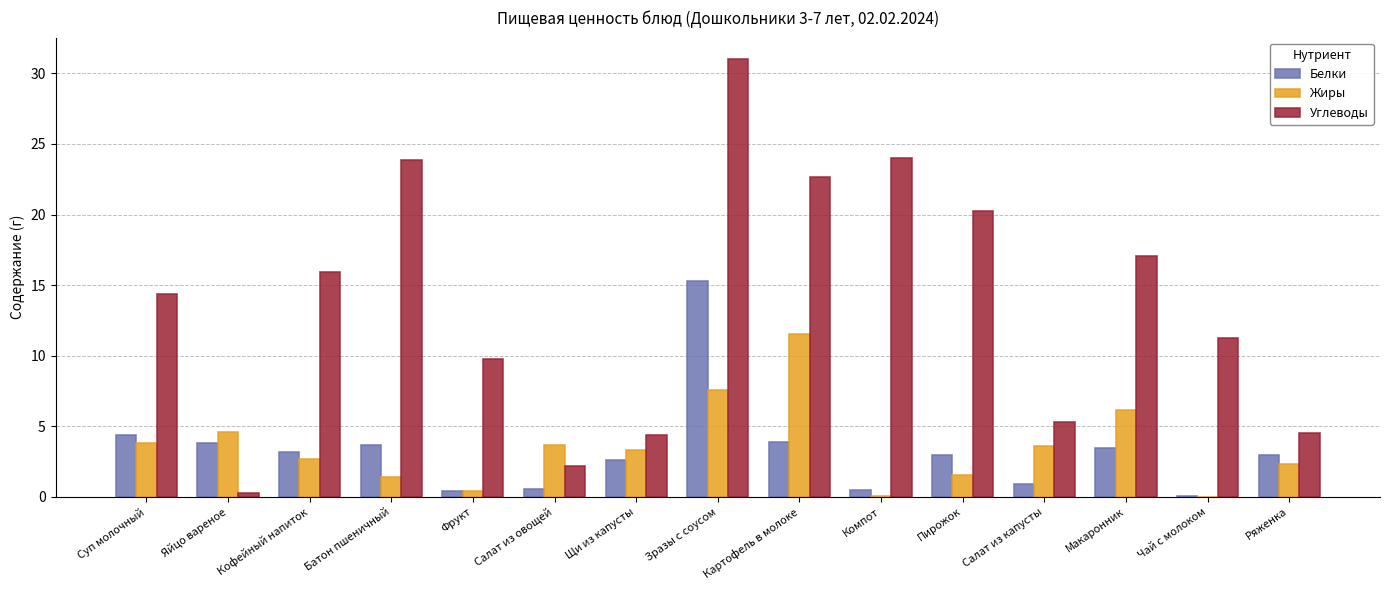

What is the total value across all series at Щи из капусты?

10.3